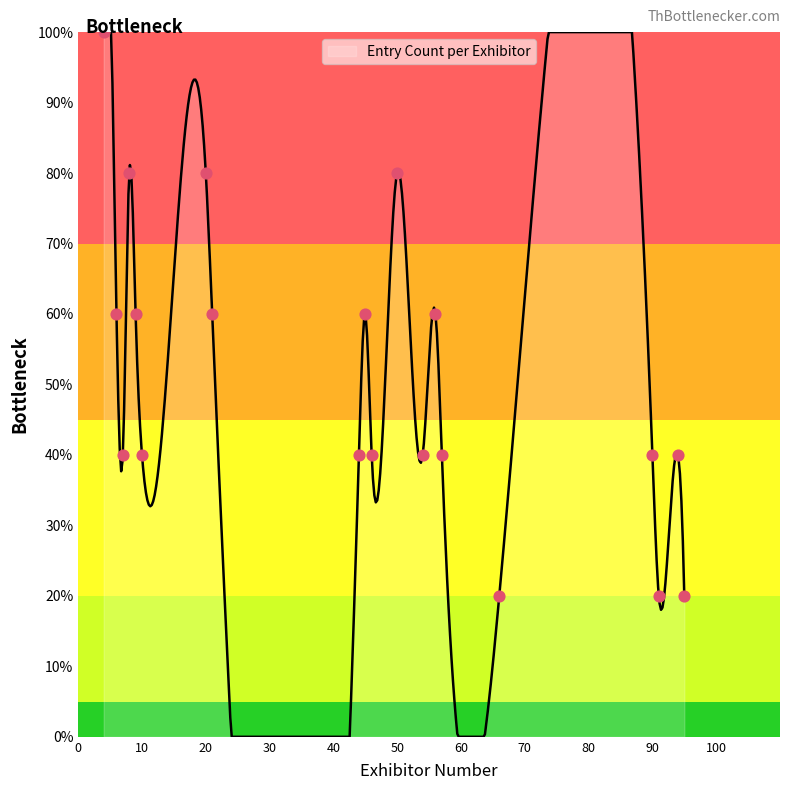

Between 54 and 10, which is larger?

54